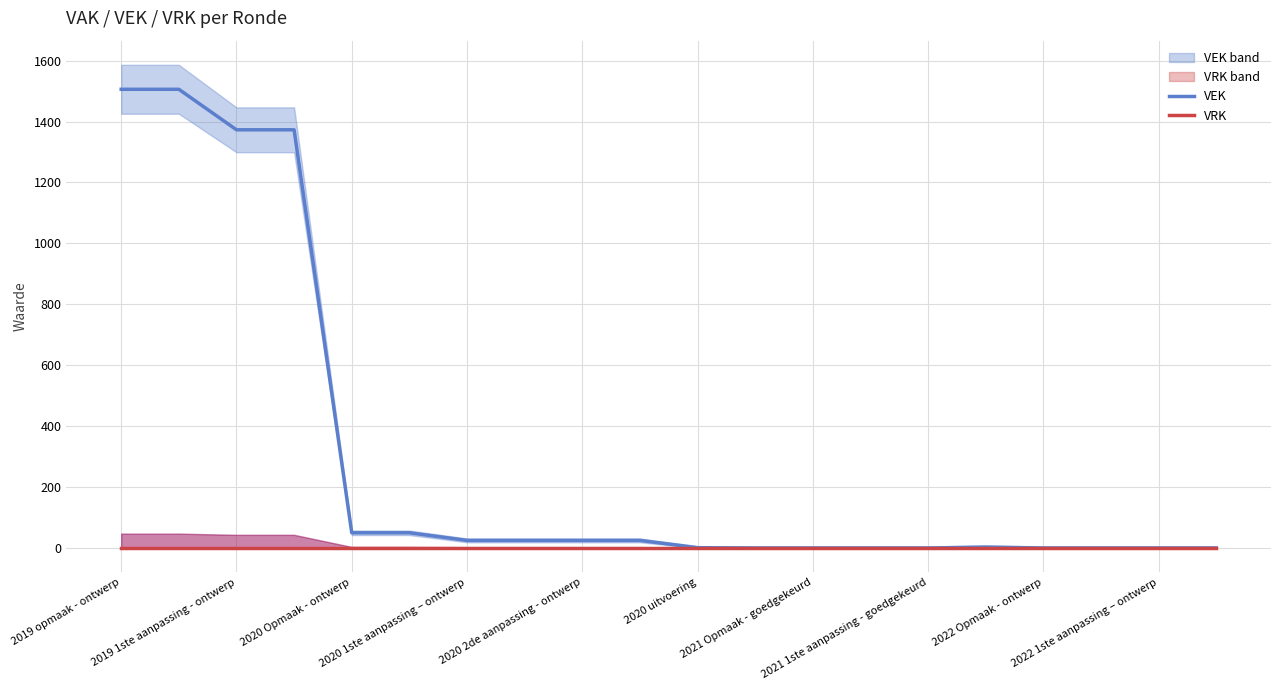

At which label does VEK first exceed 25?

2019 opmaak - ontwerp